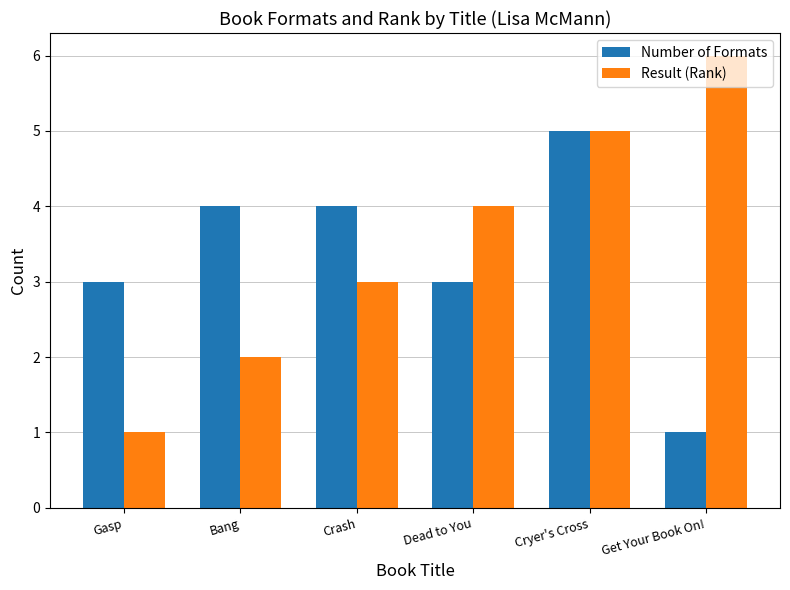

True or false: Number of Formats has a value of 3 at Dead to You.

True